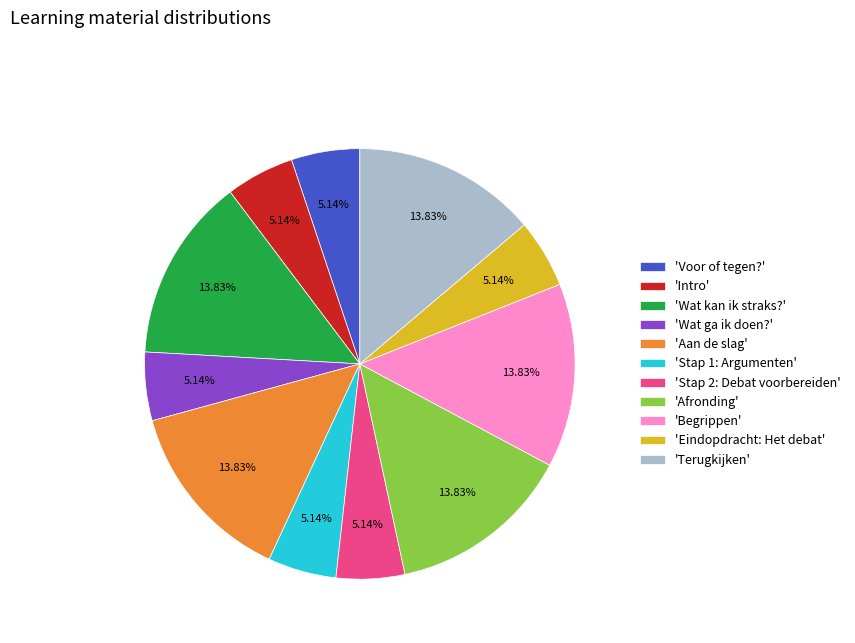

Combined, do 'Terugkijken' and 'Stap 2: Debat voorbereiden' account for over 50%?

No